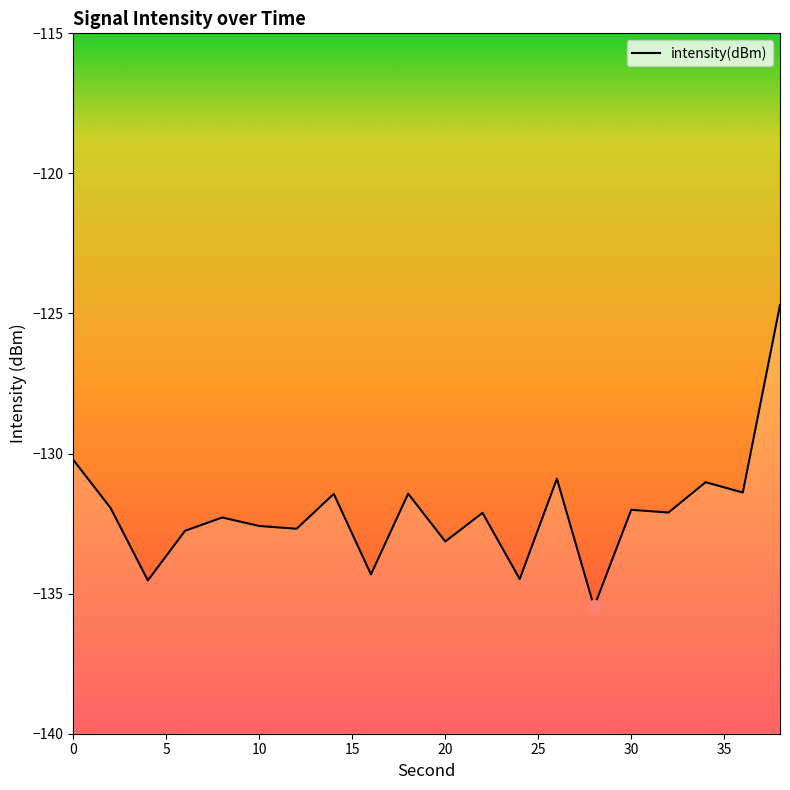

What is the change in value from 6 to 16?

-1.6